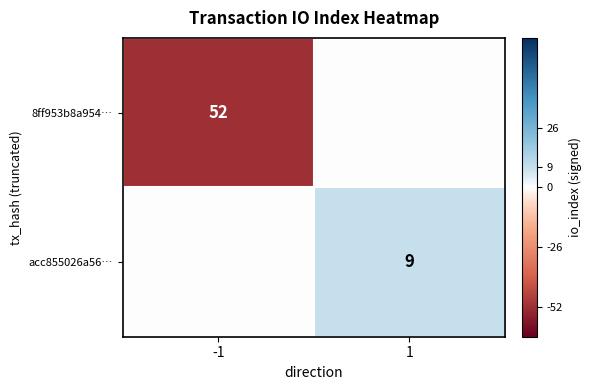

True or false: acc855026a56… has a value of 6 at 1.

False